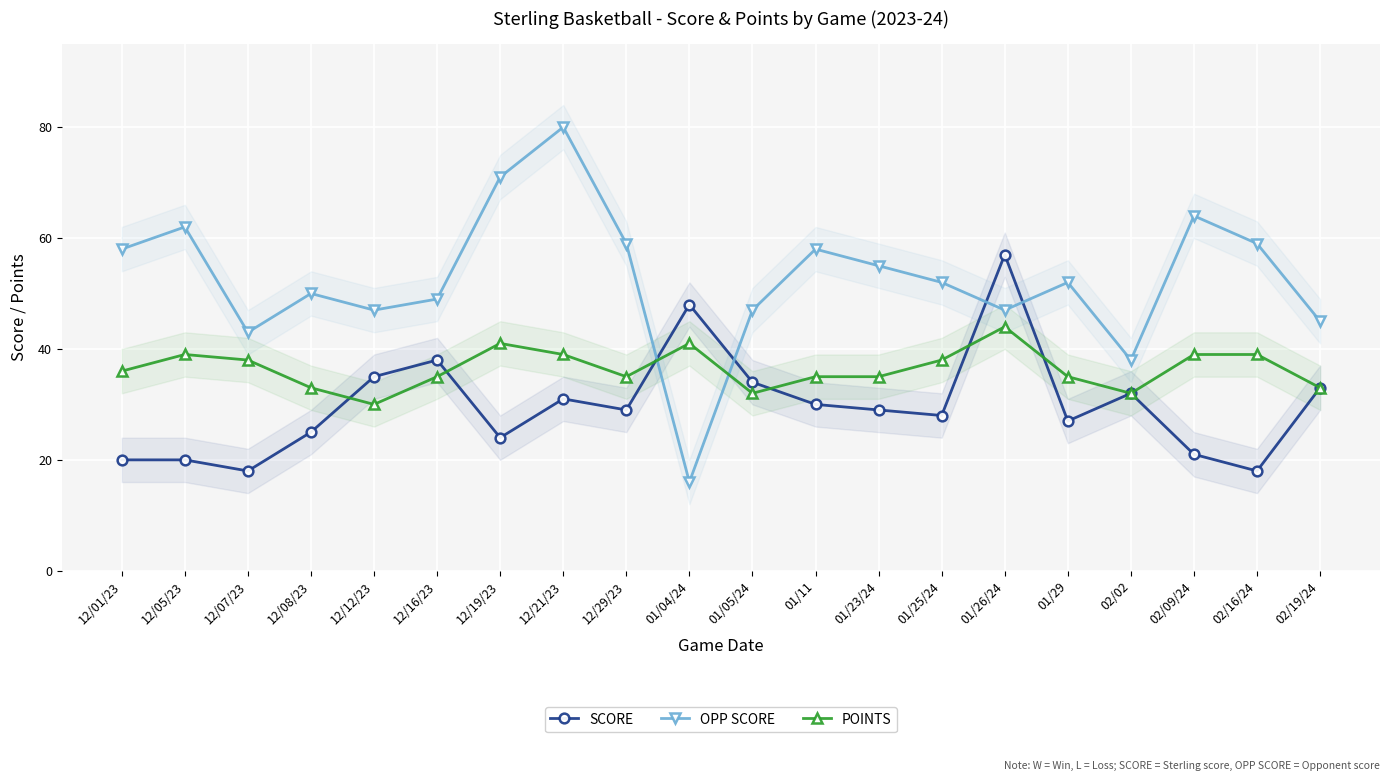

At which label does POINTS first exceed 36?

12/05/23